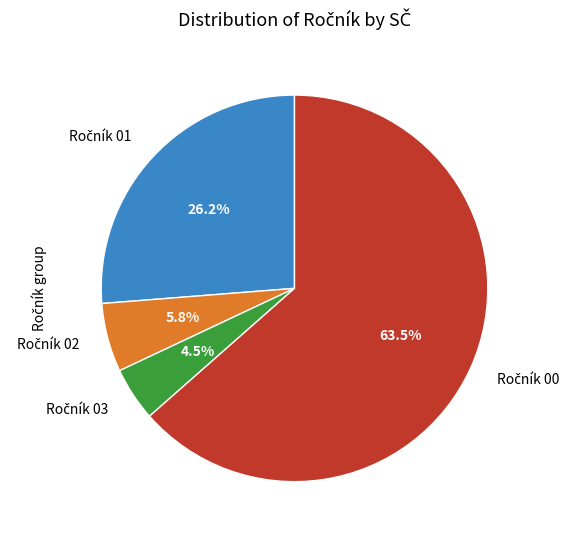

Does any single category account for the majority?

Yes